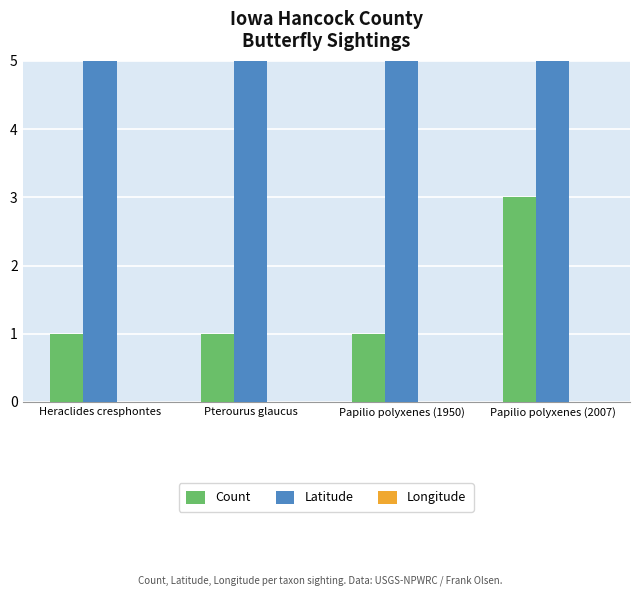

List the labels in order of Count value, largest first.

Papilio polyxenes (2007), Heraclides cresphontes, Pterourus glaucus, Papilio polyxenes (1950)